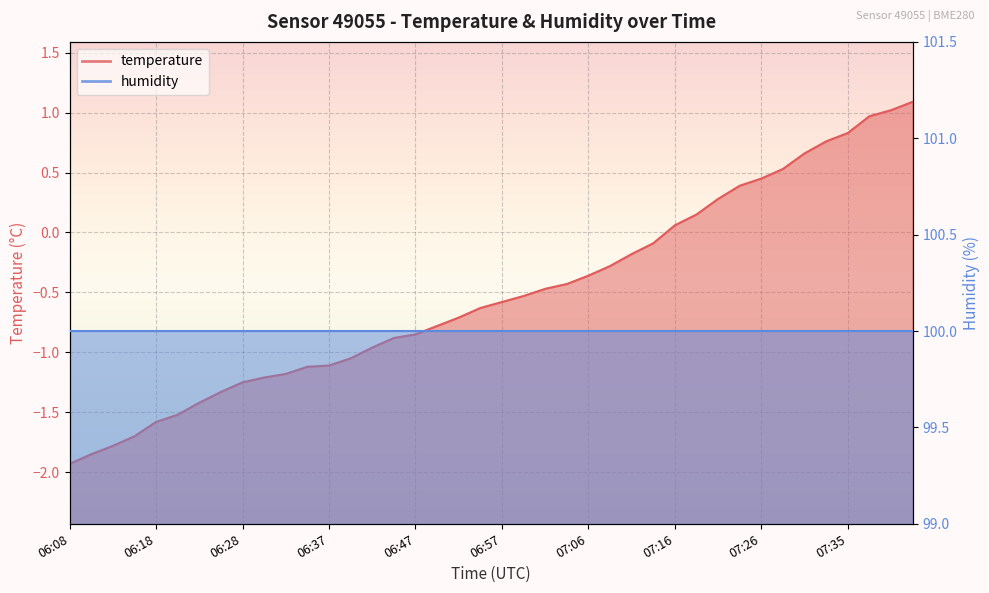

At which label does the data first exceed 0?

07:16